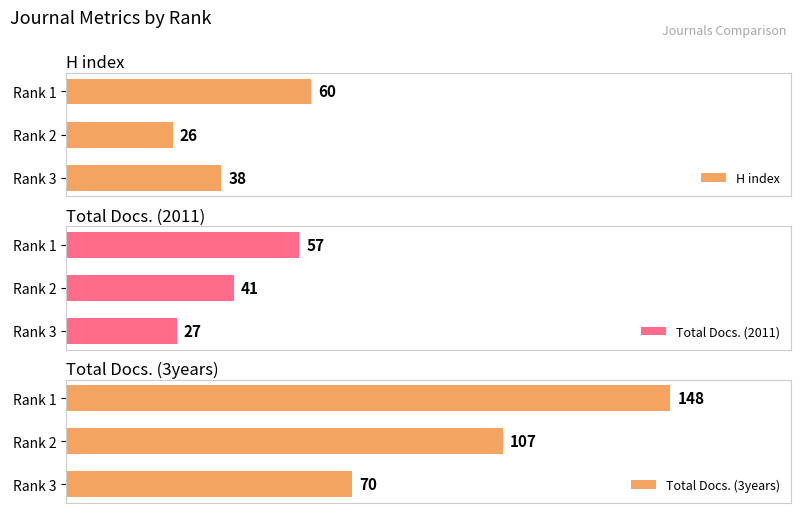

Which category has the lowest value in the Total Docs. (3years) series?

Rank 3